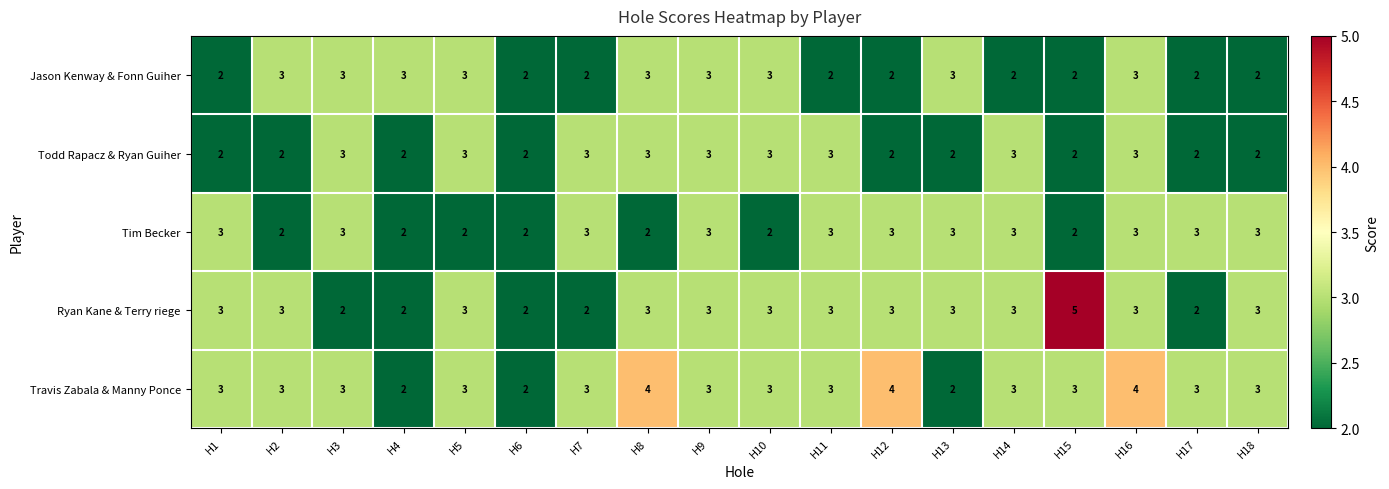

Is the value of Jason Kenway & Fonn Guiher at H13 greater than the value of Travis Zabala & Manny Ponce at H13?

Yes